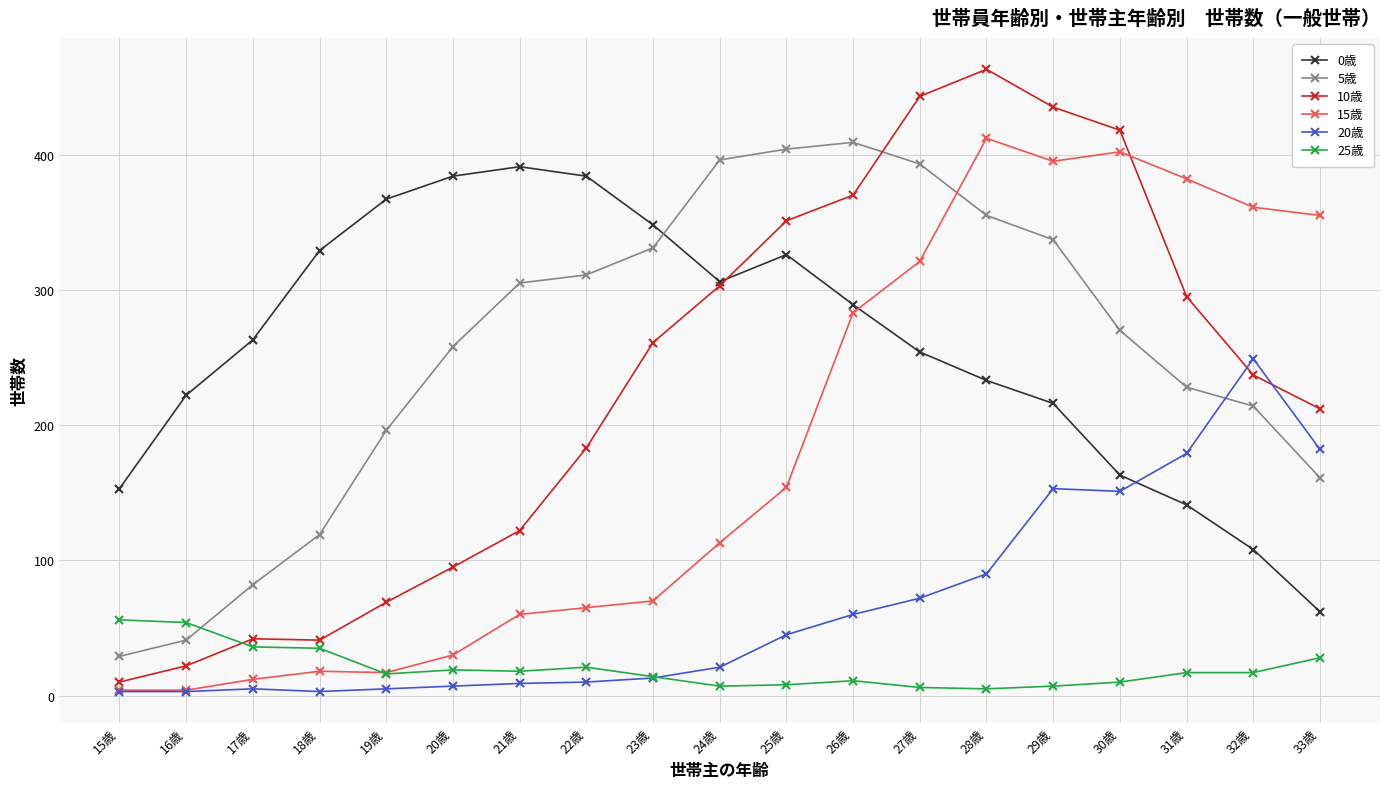

In 15歳, how many points are higher than both neighbors (excluding endpoints)?

3